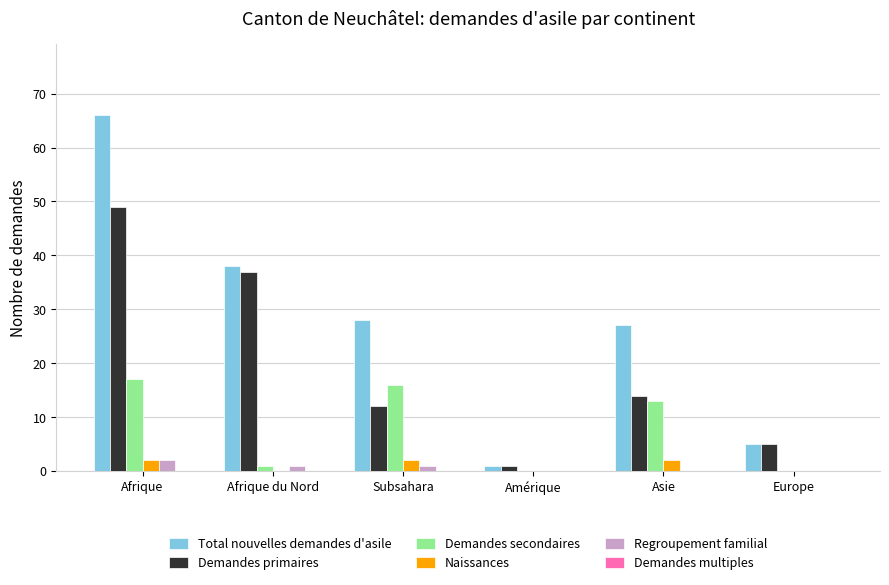

What is the sum of all Demandes secondaires values?

47